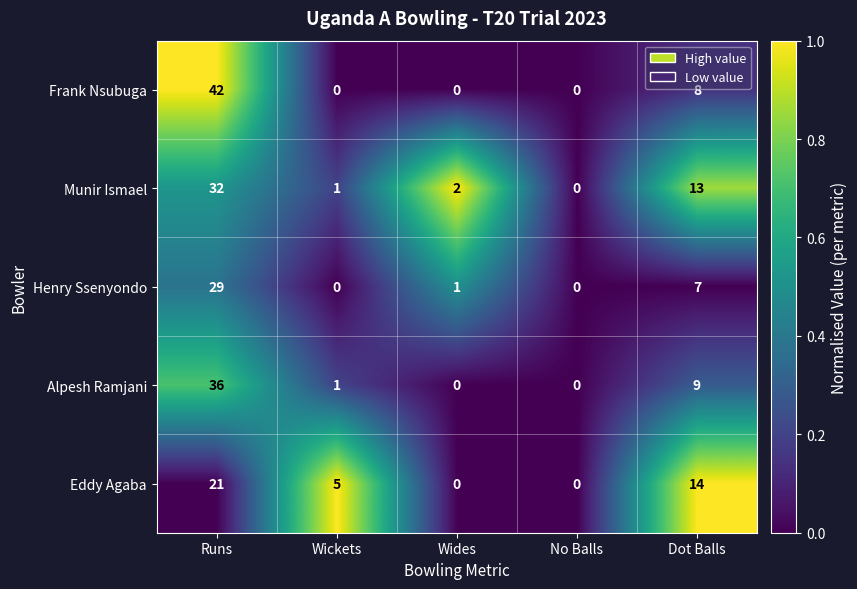

What is the difference between the Eddy Agaba values at No Balls and Dot Balls?

14